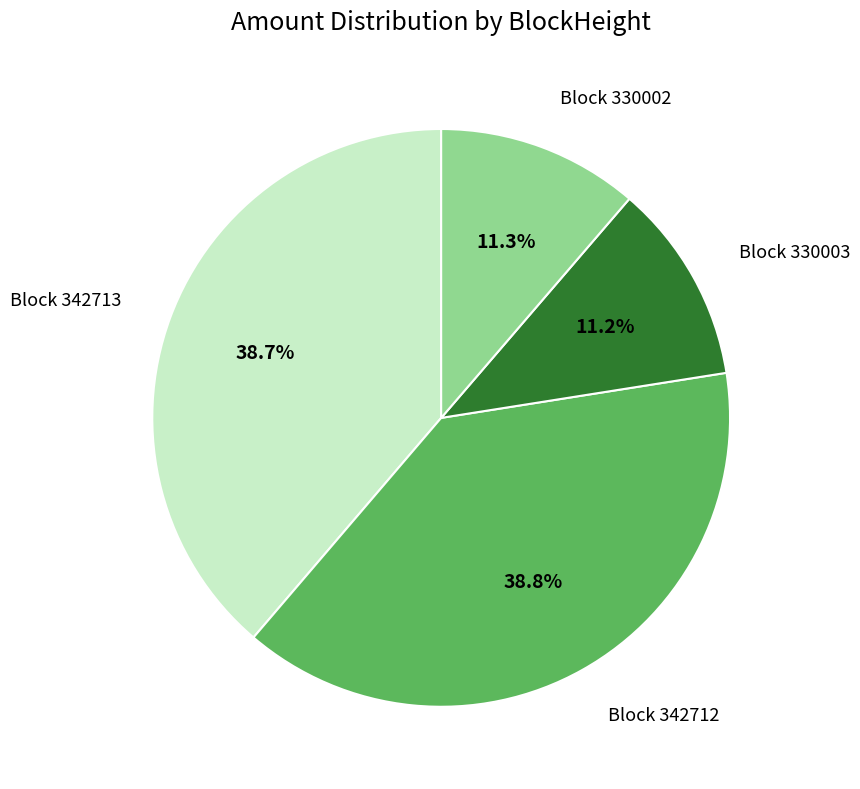

Does any single category account for the majority?

No